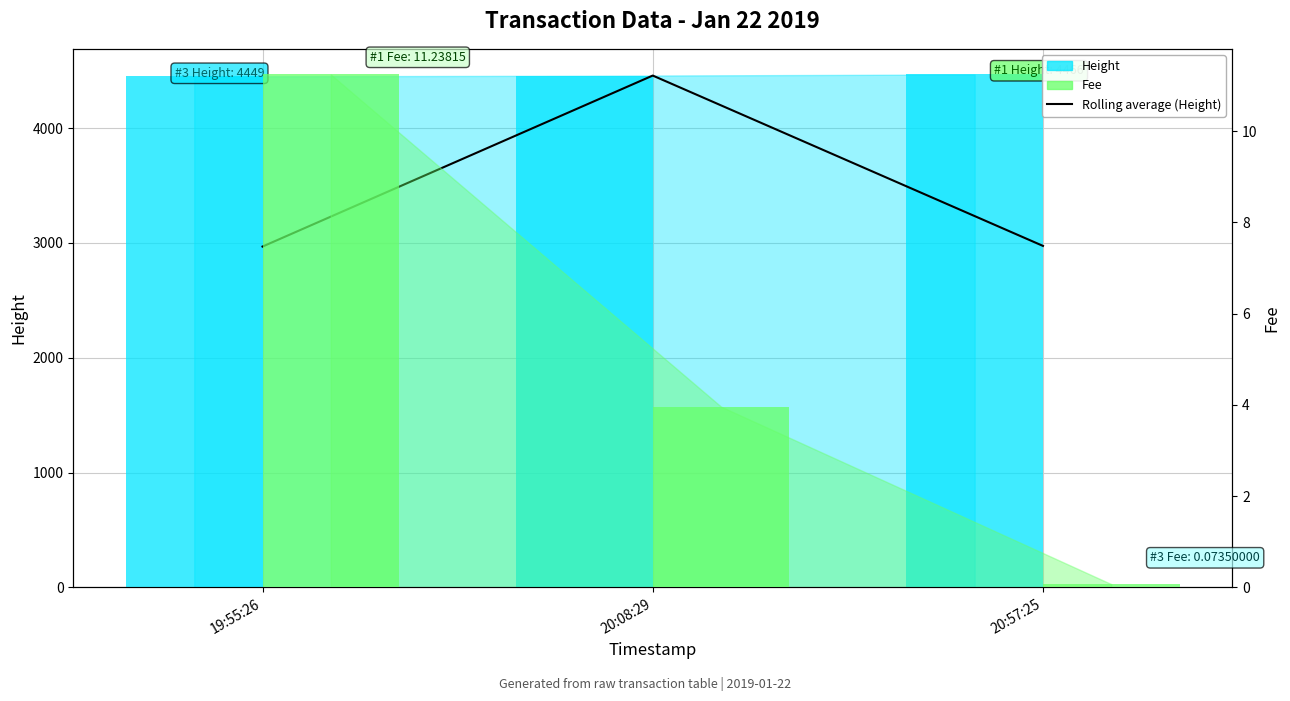

What position from the left is 20:57:25?

3